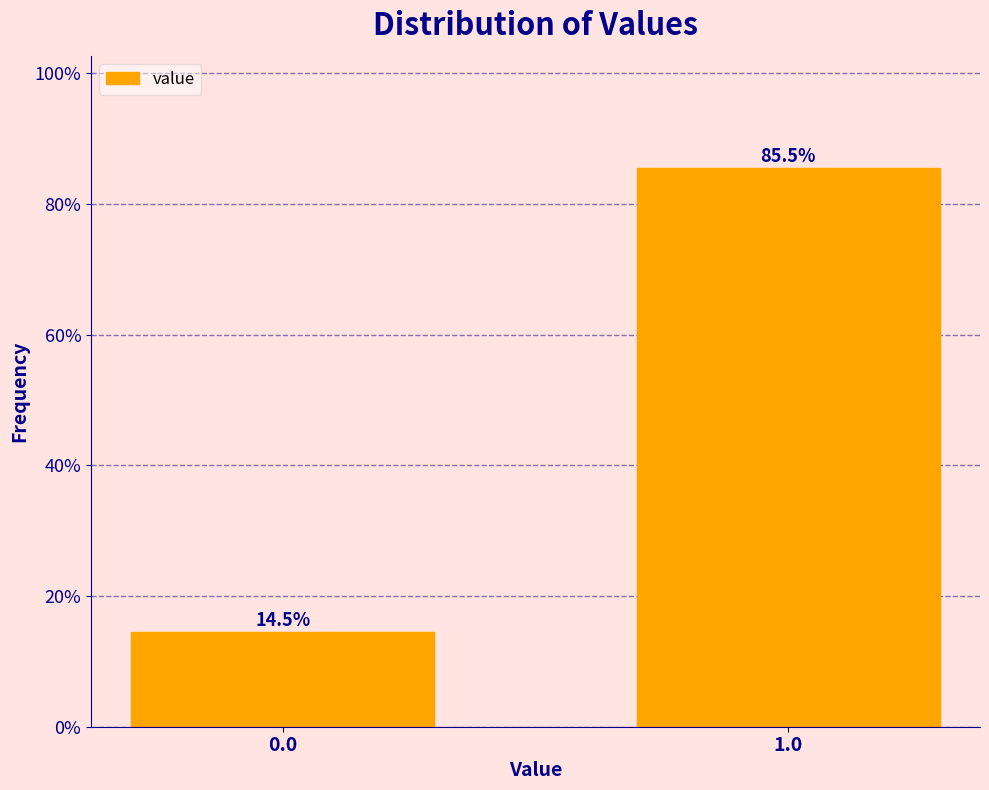

Reading right to left, list all the values displayed in this chart.

85.5	14.5